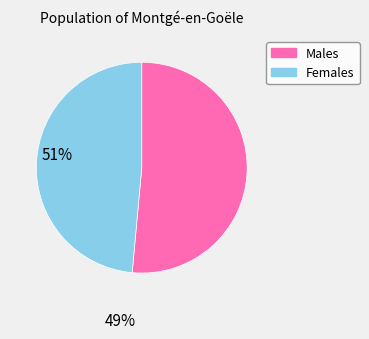

Which category has the smallest portion of the pie?

Females